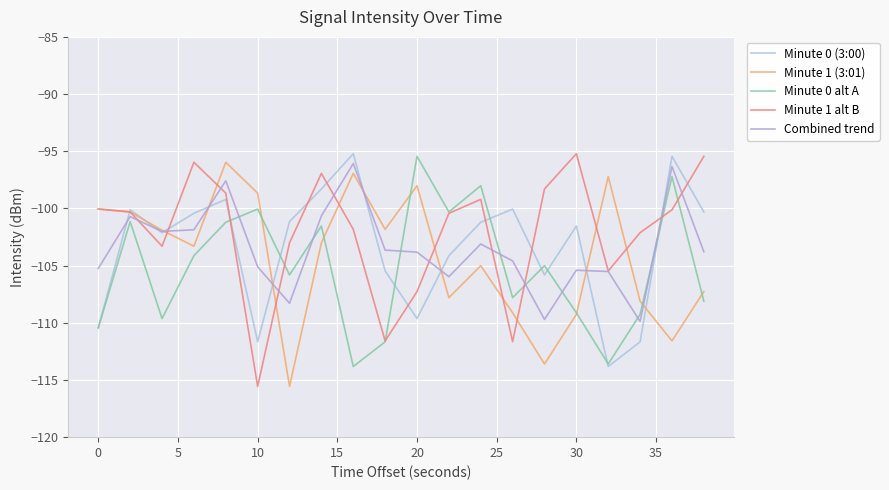

What are all the series names shown in the legend?

Minute 0 (3:00), Minute 1 (3:01), Minute 0 alt A, Minute 1 alt B, Combined trend